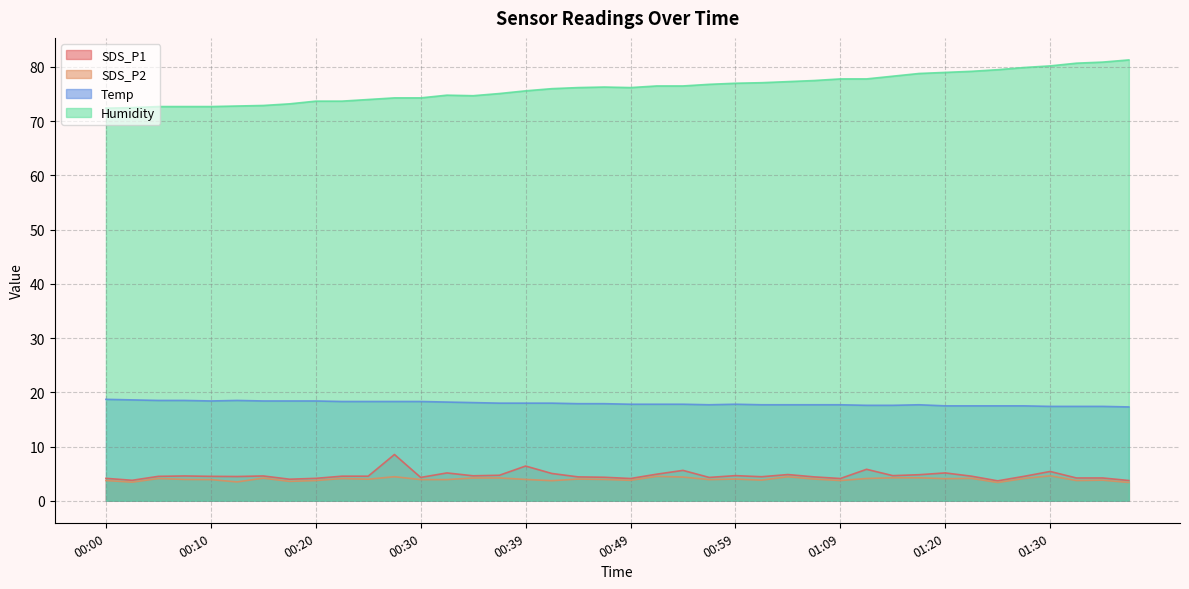

How many interior local peaks does the SDS_P1 series have?

11